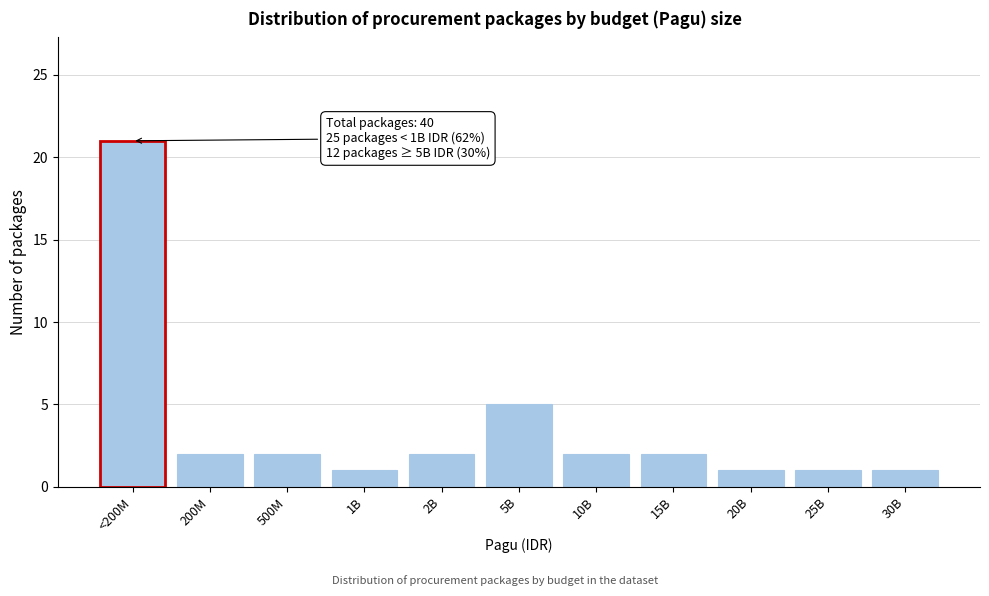

Reading right to left, transcribe all the data shown in this chart.

1	1	1	2	2	5	2	1	2	2	21